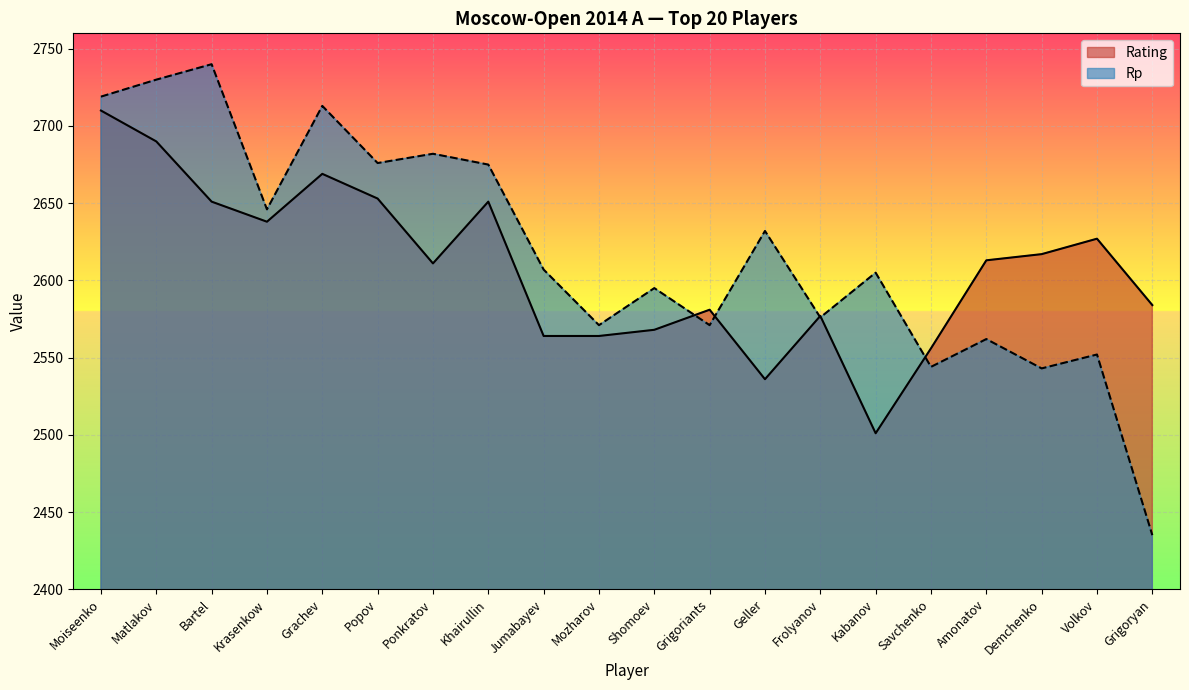

How many data points in Rp are less than 2607?

10